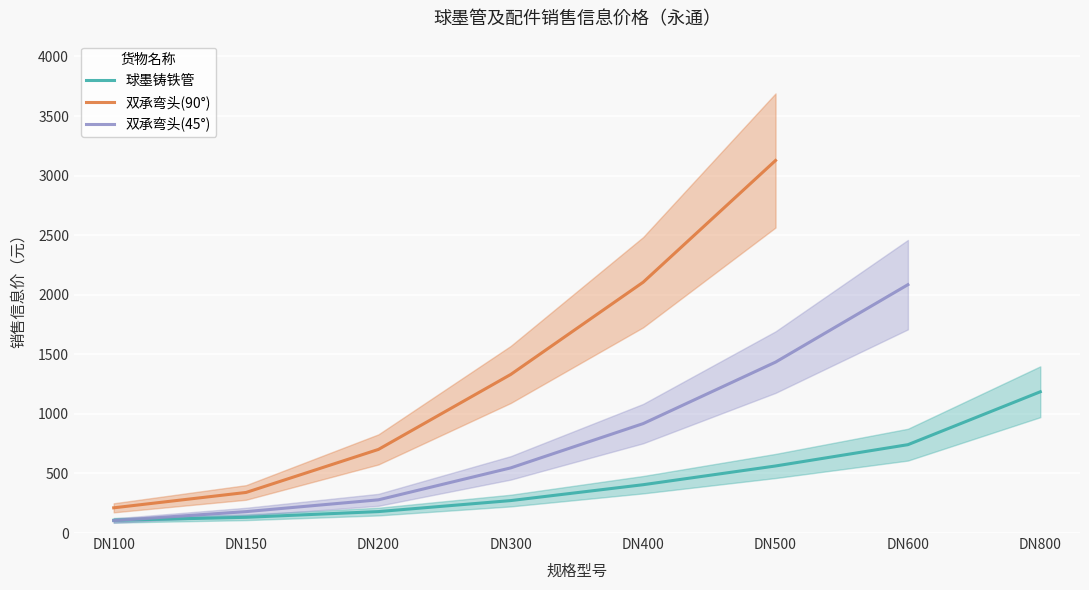

At which category is the sum across all series the highest?

DN500